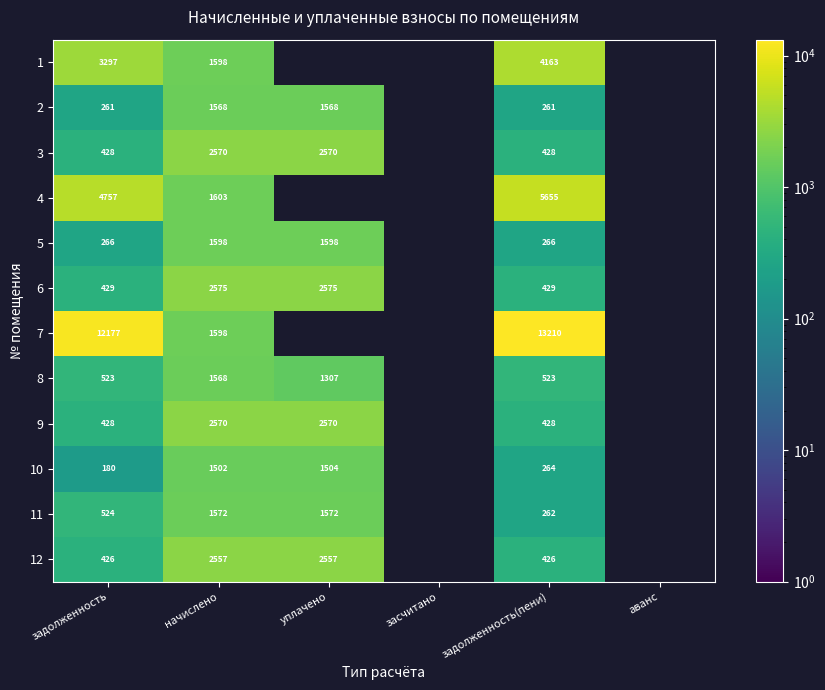

Is the value of 3 at аванс greater than the value of 4 at засчитано?

No